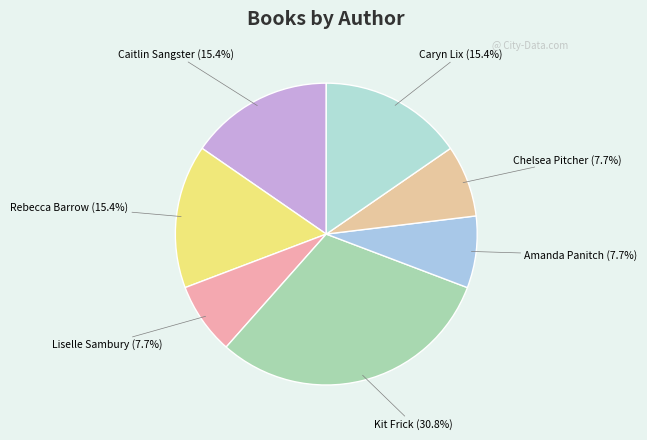

Count the number of slices in the pie.

7